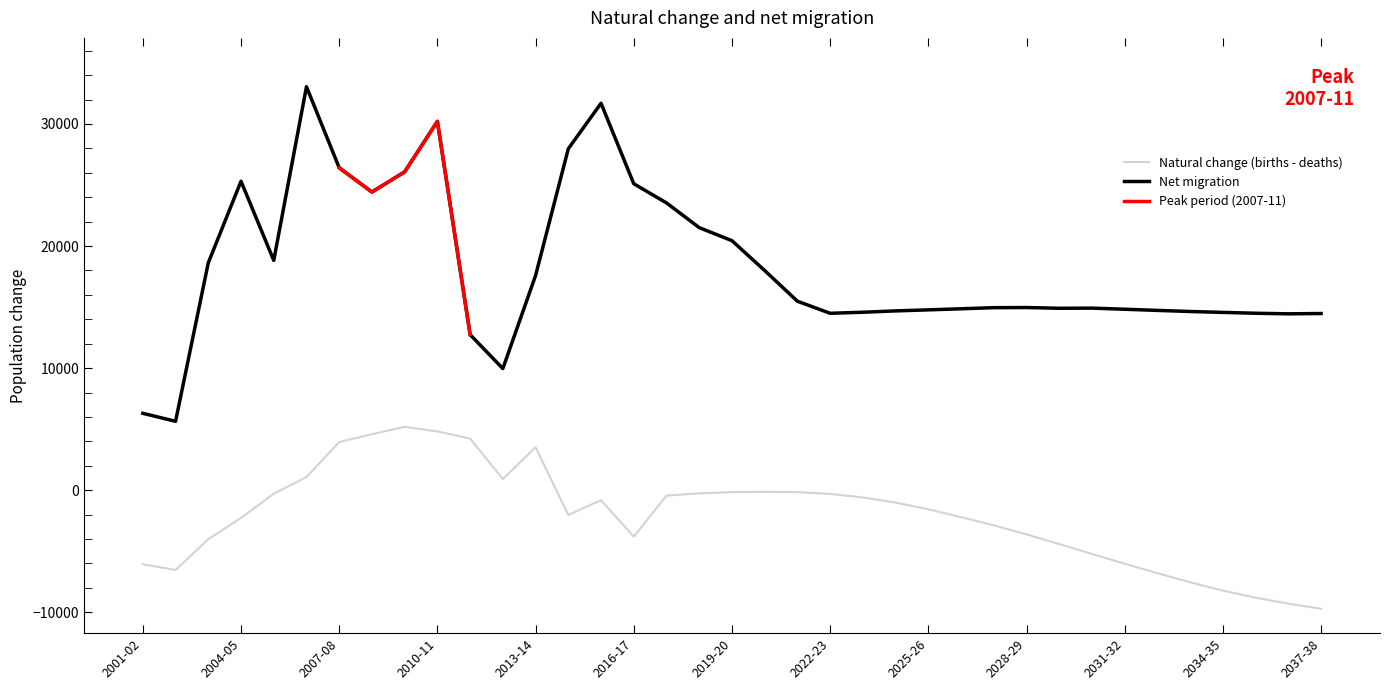

What is the sum of all Natural change (births - deaths) values?

-76982